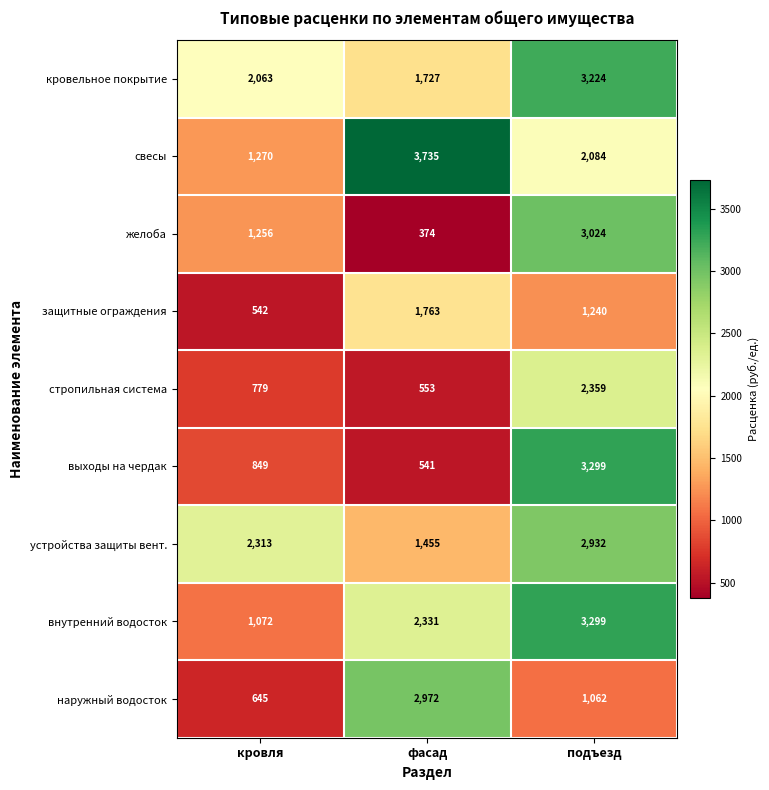

At кровля, list the series in order from largest to smallest.

устройства защиты вент., кровельное покрытие, свесы, желоба, внутренний водосток, выходы на чердак, стропильная система, наружный водосток, защитные ограждения